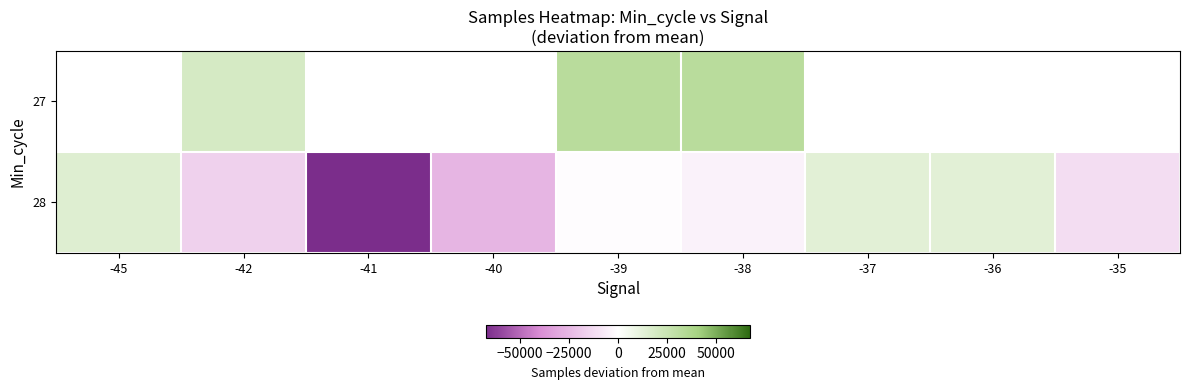

True or false: 28 has a value of -11913.0 at -35.

True